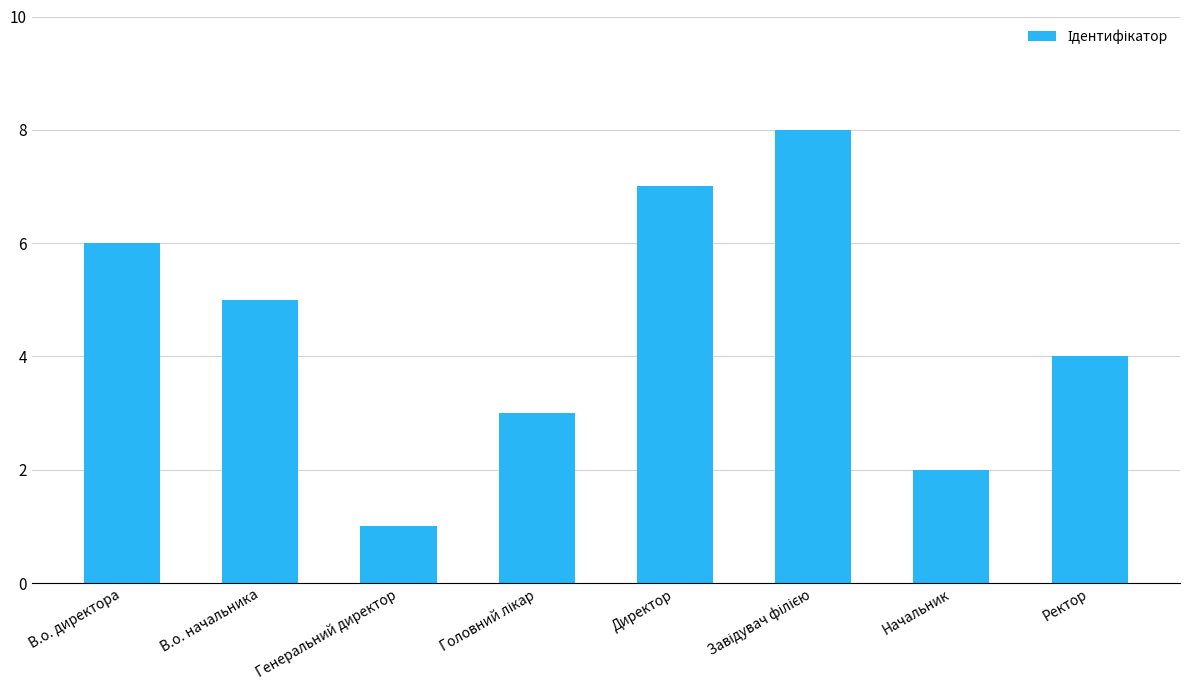

Count the values in the range 3 to 7.

5